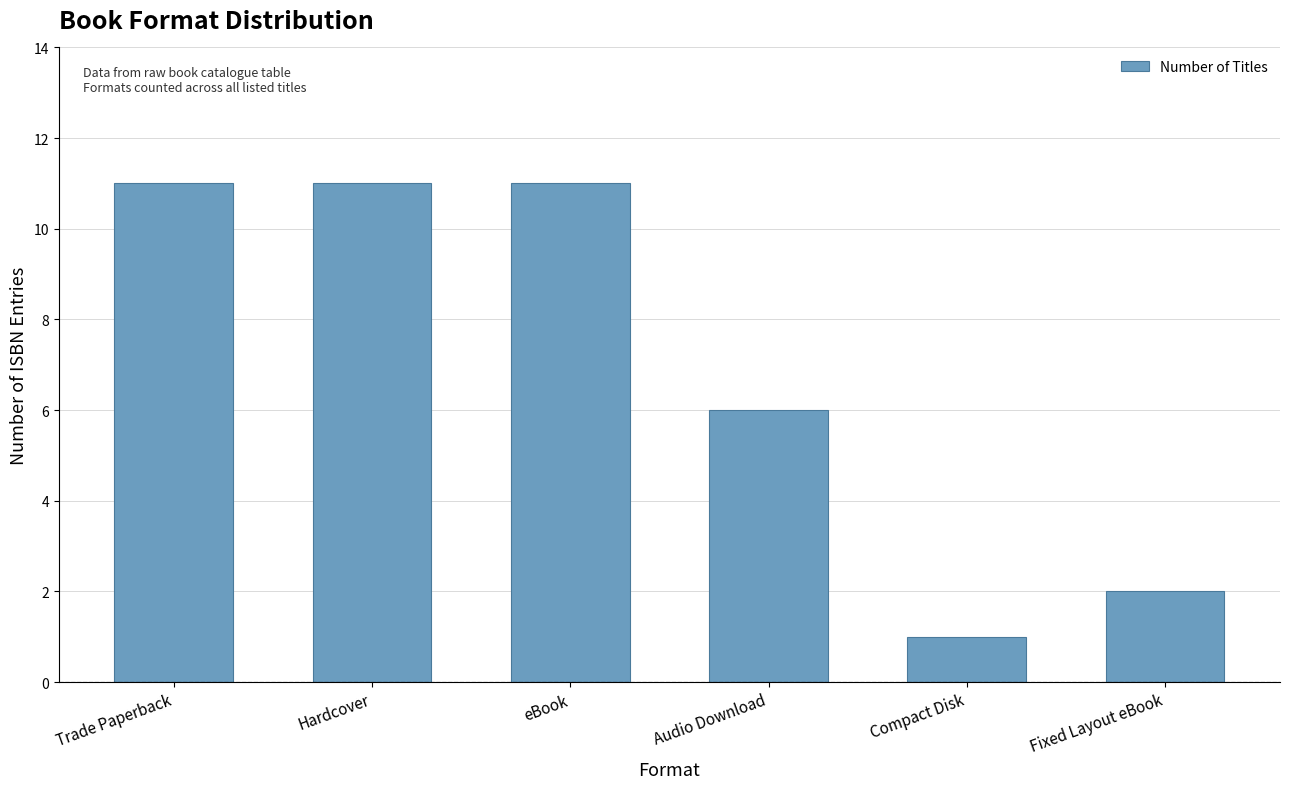

What is the greatest value displayed?

11